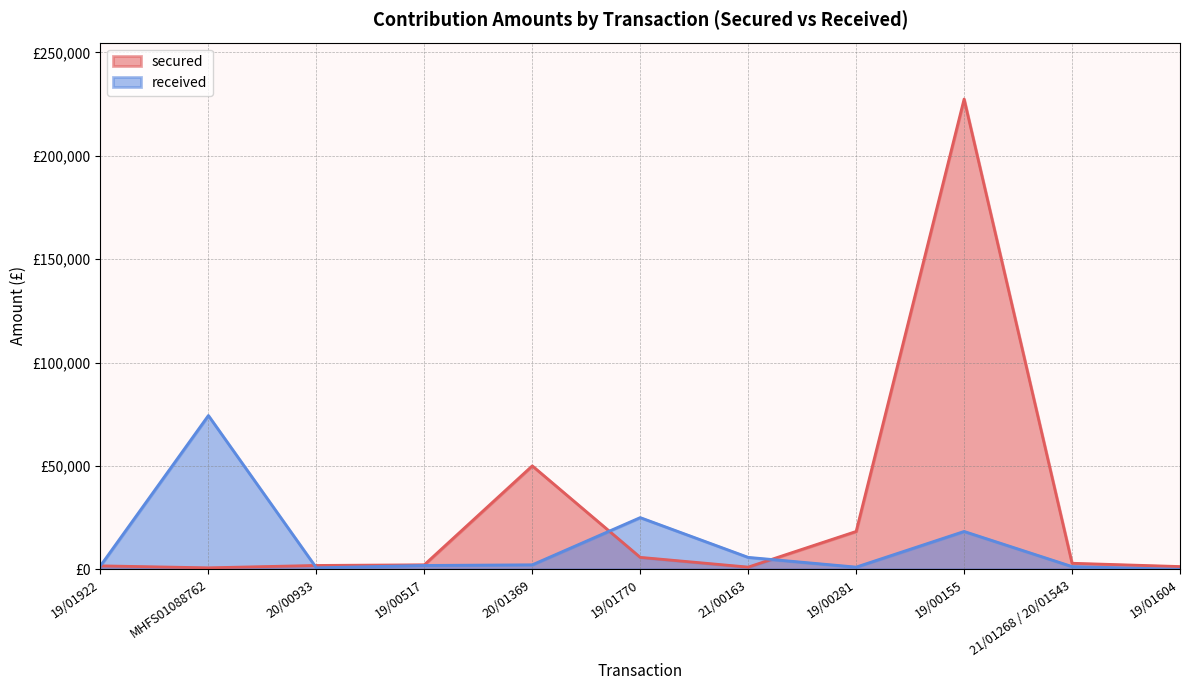

How many series are shown in this chart?

2